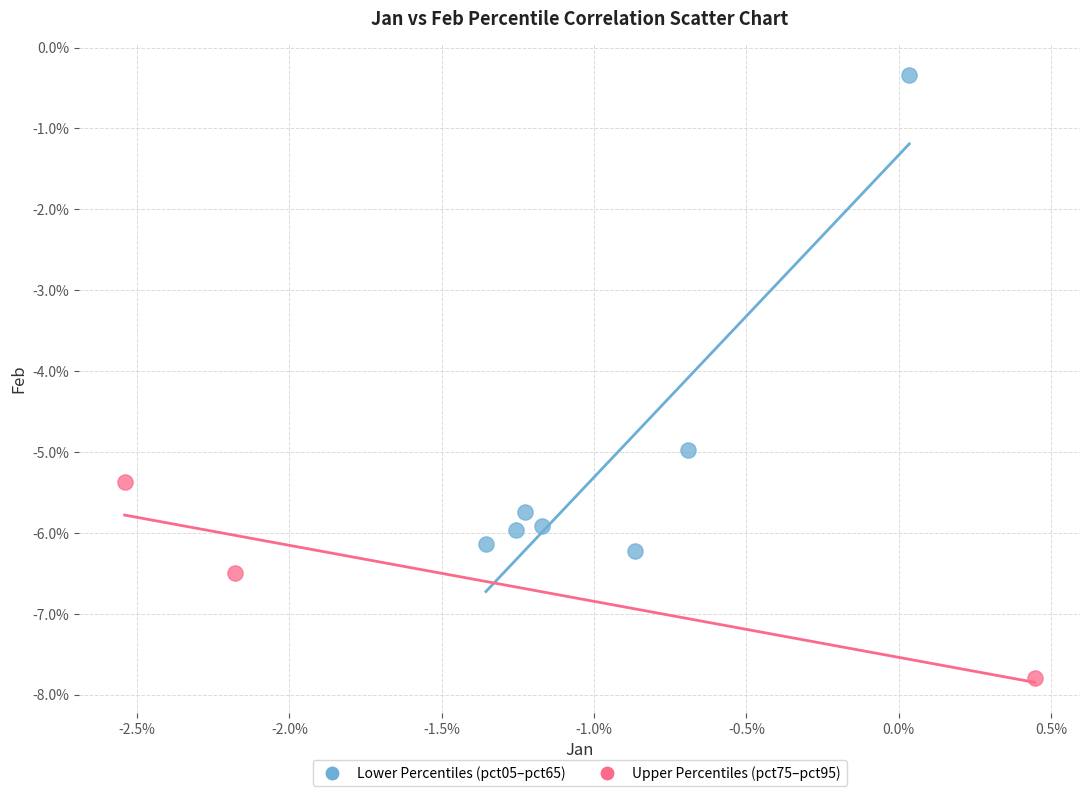

Which series reaches the minimum Y coordinate?

Upper Percentiles (pct75–pct95)